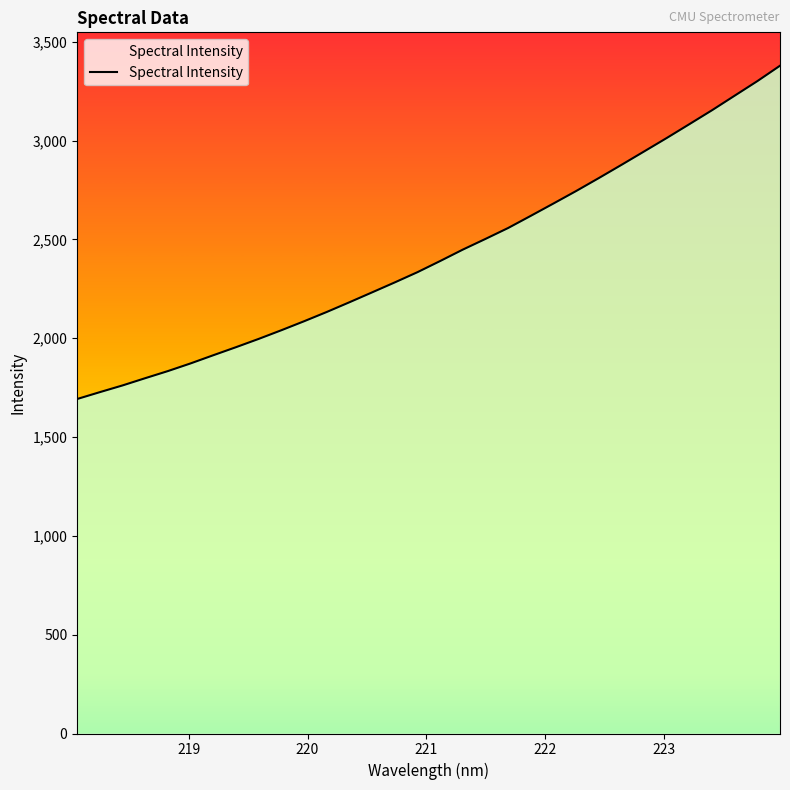

What is the difference between the maximum and minimum values?

1686.1